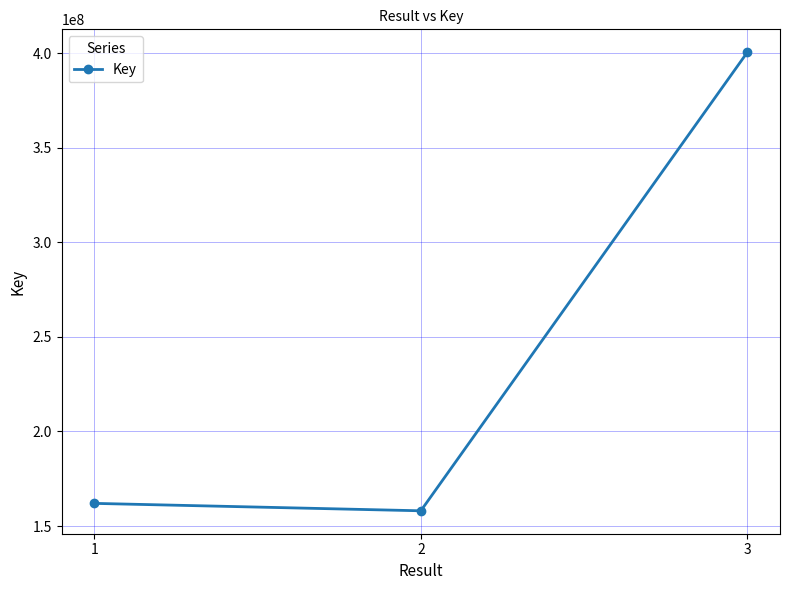

What is the approximate value at 1, to the nearest 10?

161975110